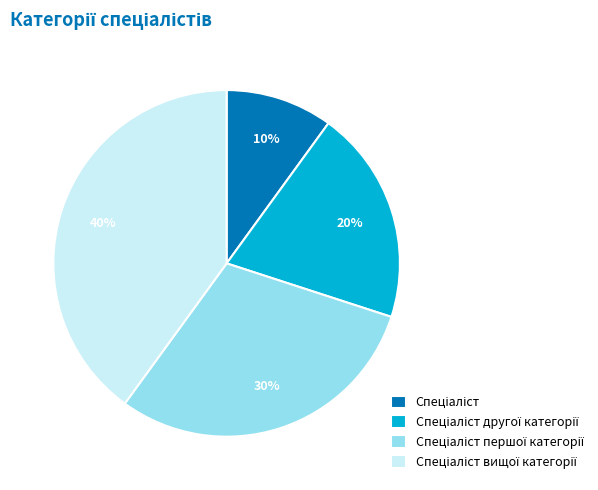

Is there a majority slice in this chart?

No